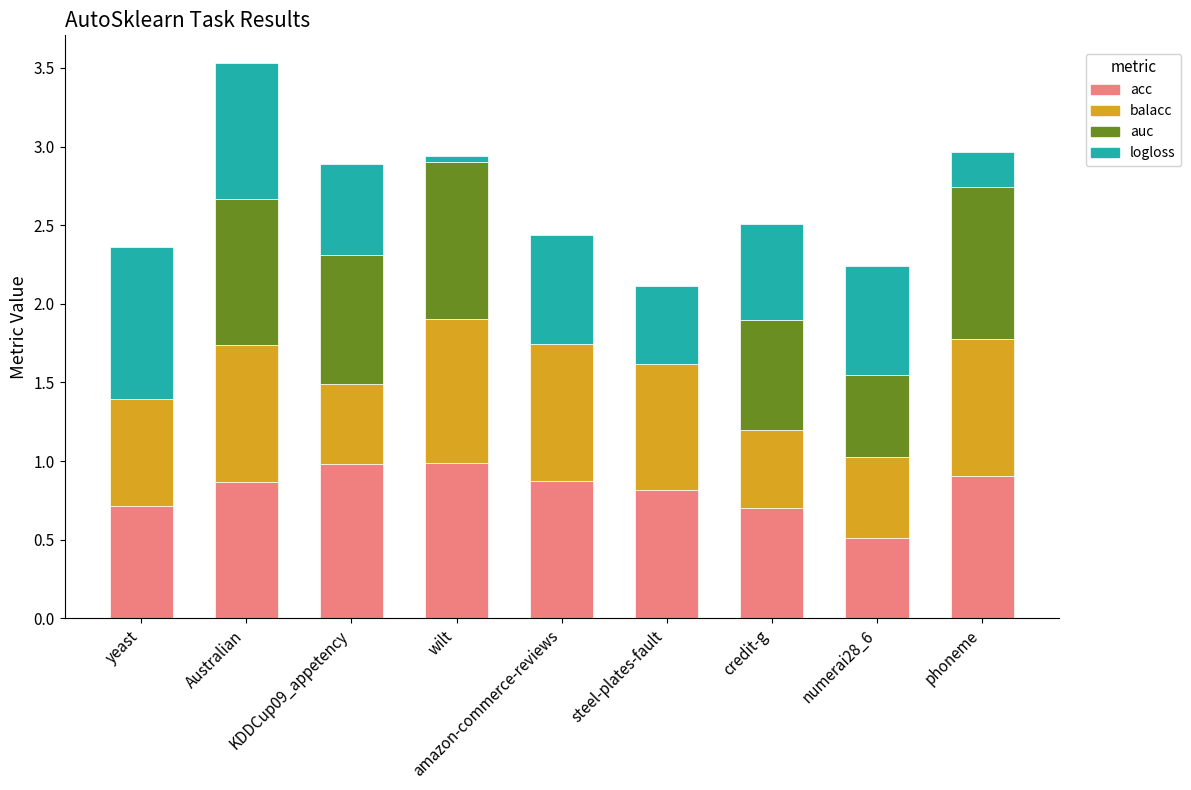

What is the sum of all acc values?

7.4